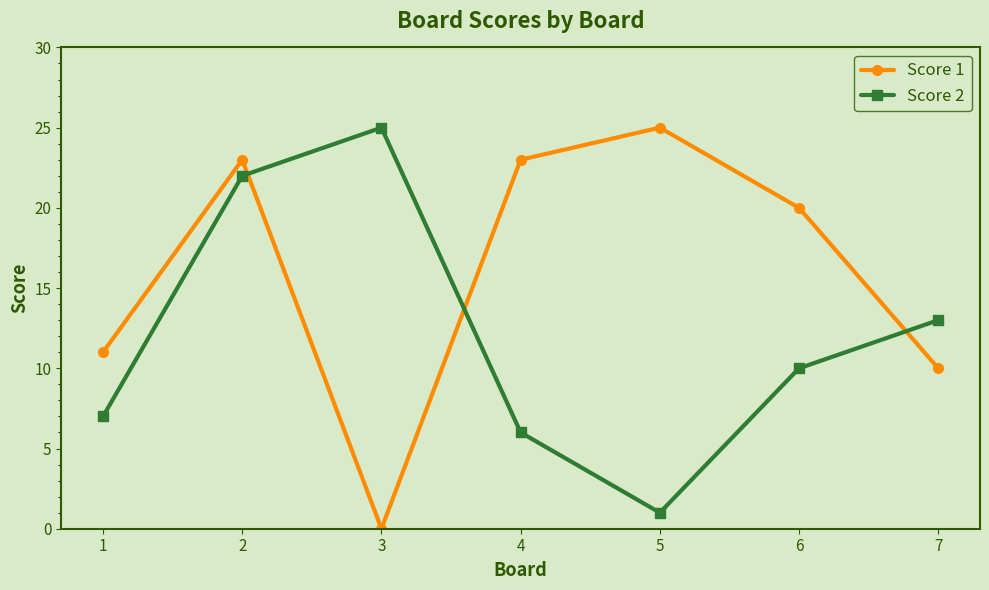

Is it true that Score 1 equals 39 at 4?

False